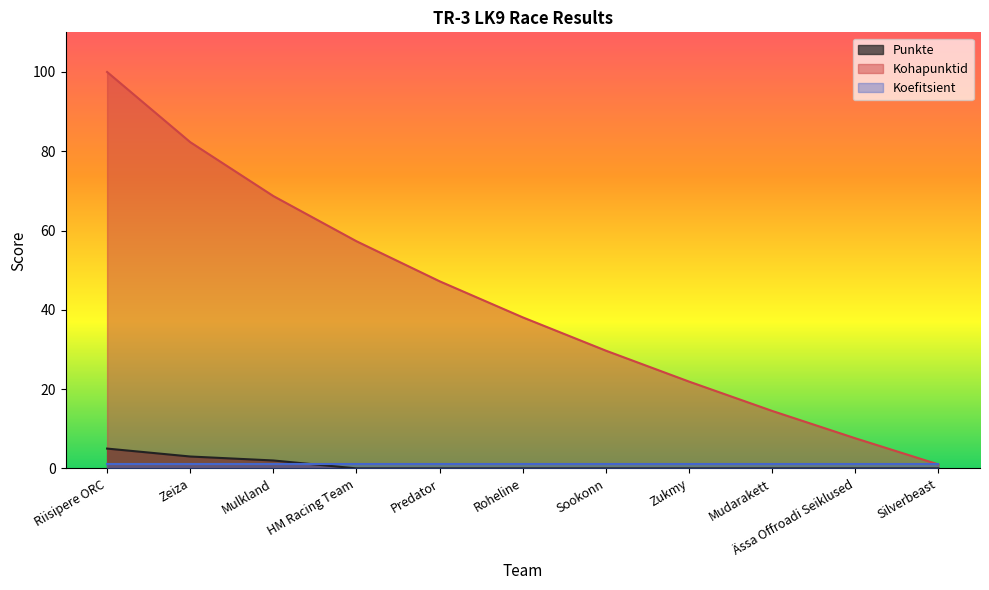

What is the maximum value for Punkte?

5.0